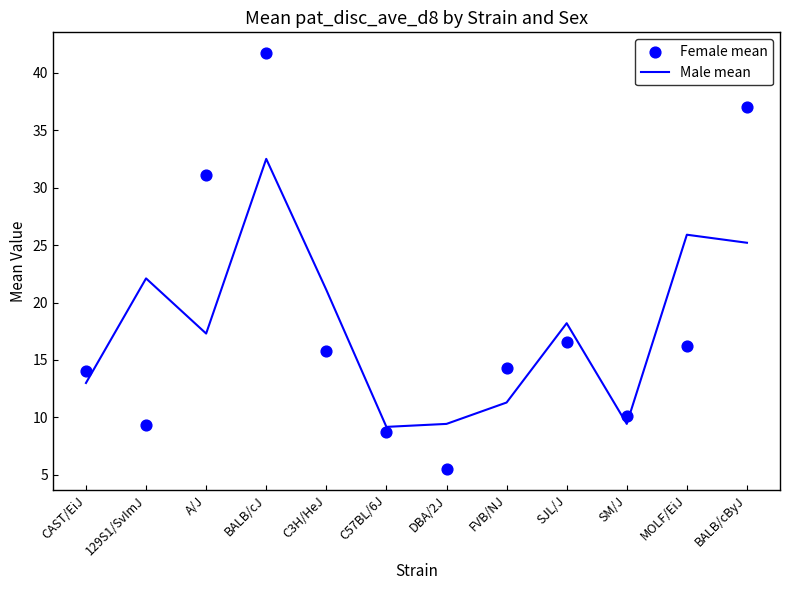

At how many categories does at least one series exceed 31?

3